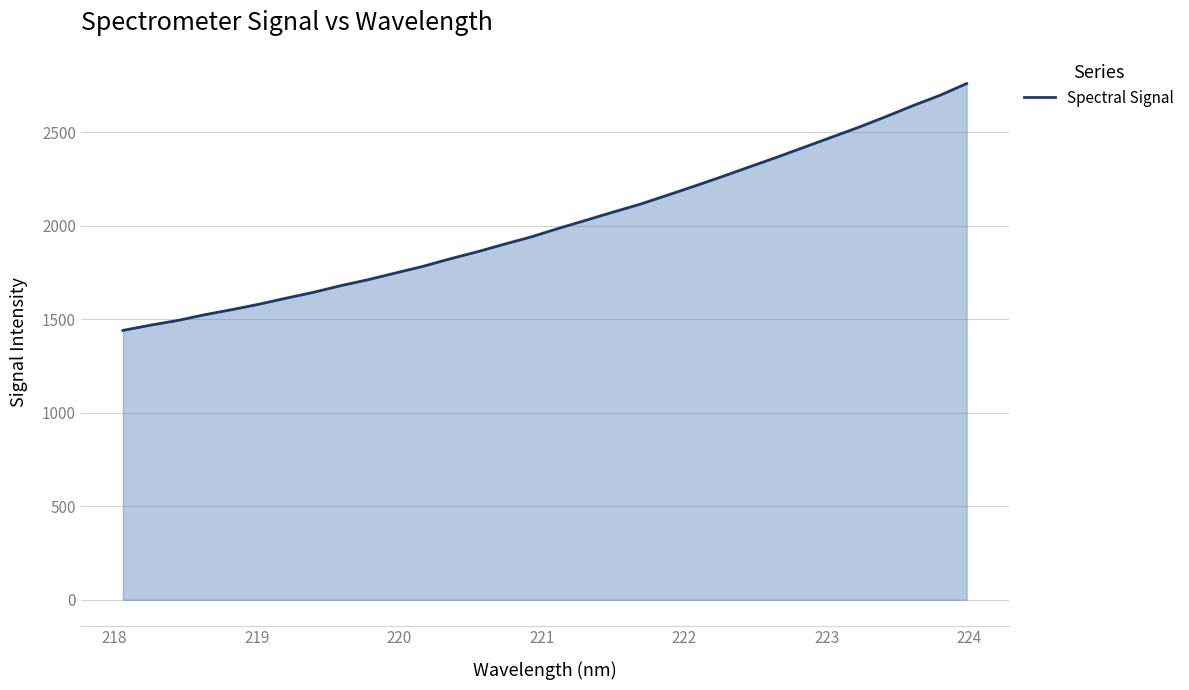

What is the difference between the maximum and minimum values?

1320.3